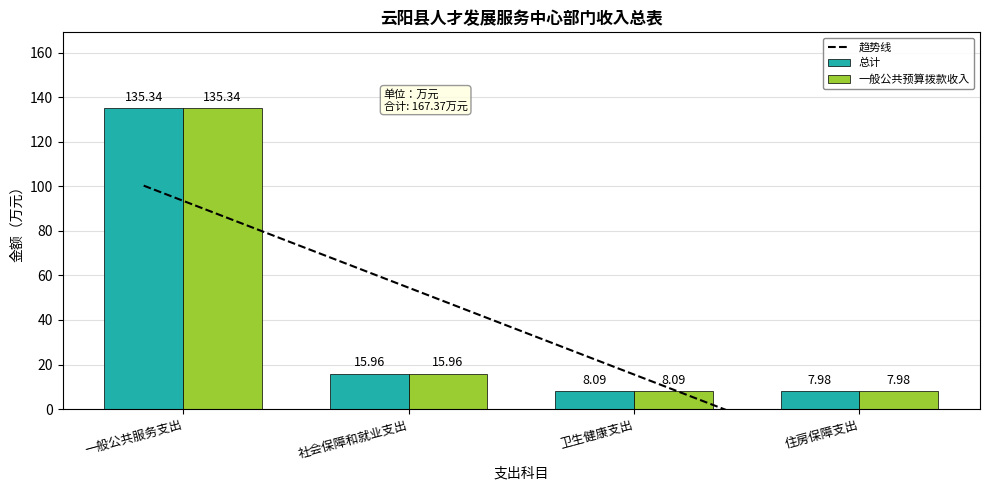

The value of 总计 at 社会保障和就业支出 is 3.7. True or false?

False